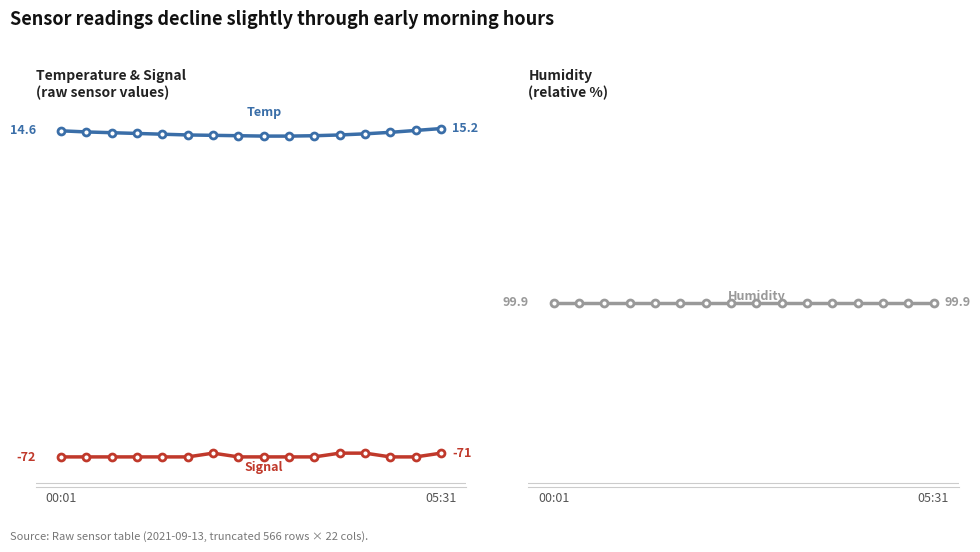

What are all the series names shown in the legend?

Temp, Signal, Humidity